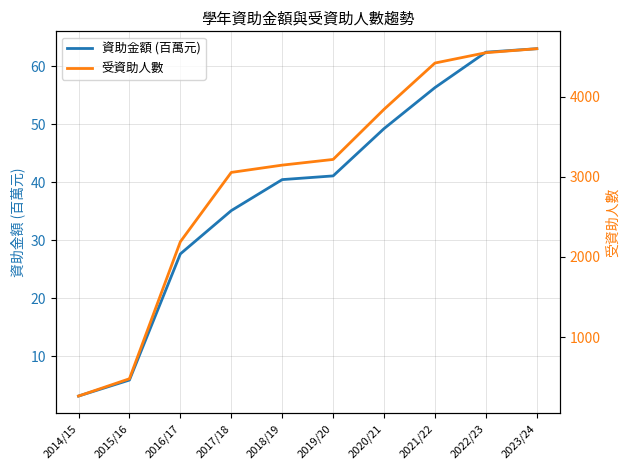

True or false: 資助金額 (百萬元) and 受資助人數 cross at least once.

False